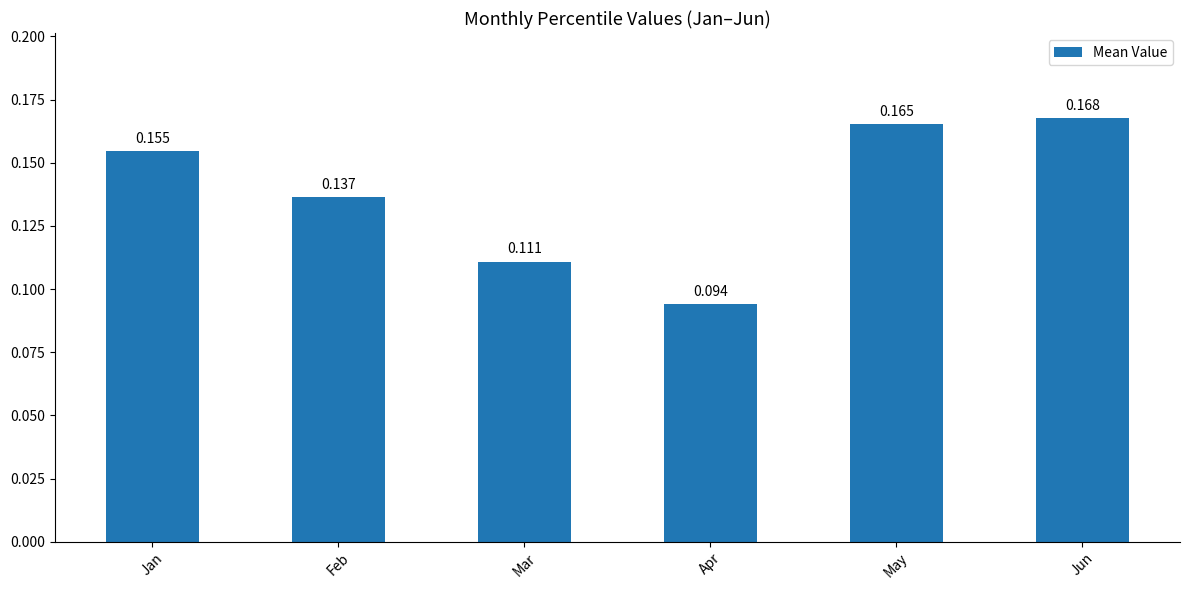

At which label is the value closest to 0?

Apr